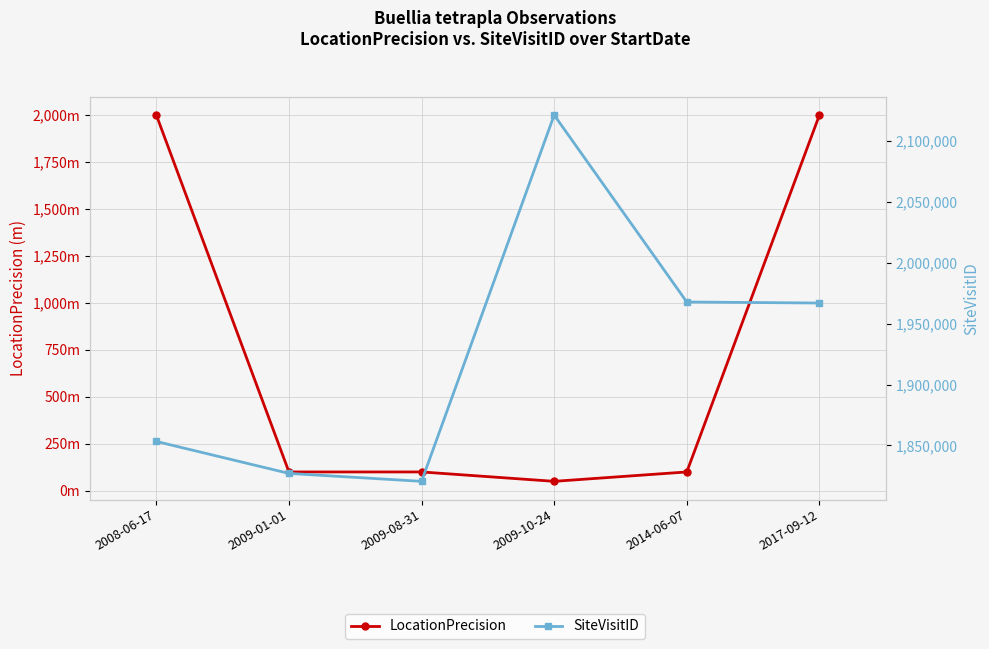

Which category has the lowest value in the LocationPrecision series?

2009-10-24